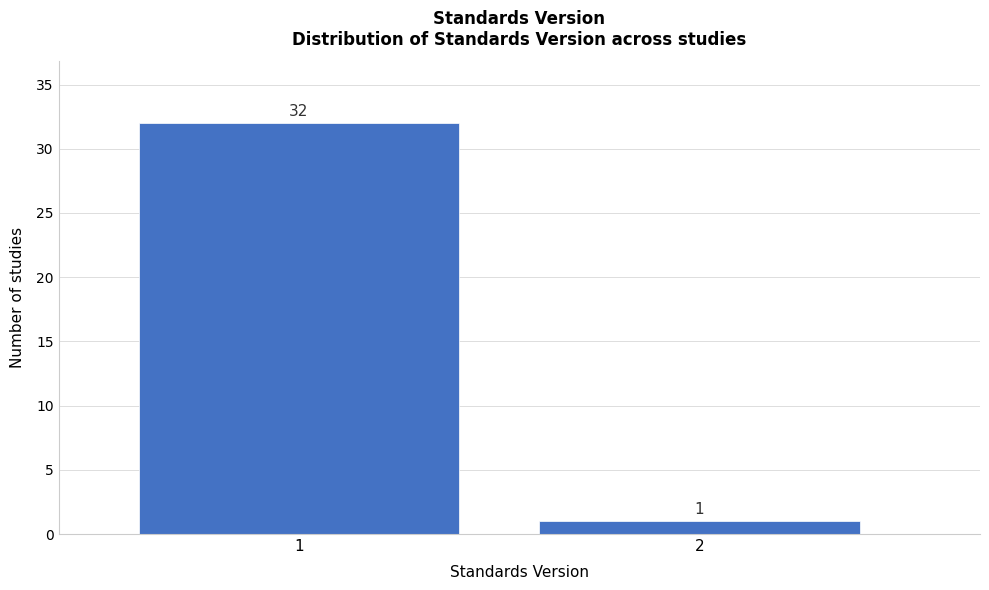

Reading left to right, extract all data points from this chart.

32	1